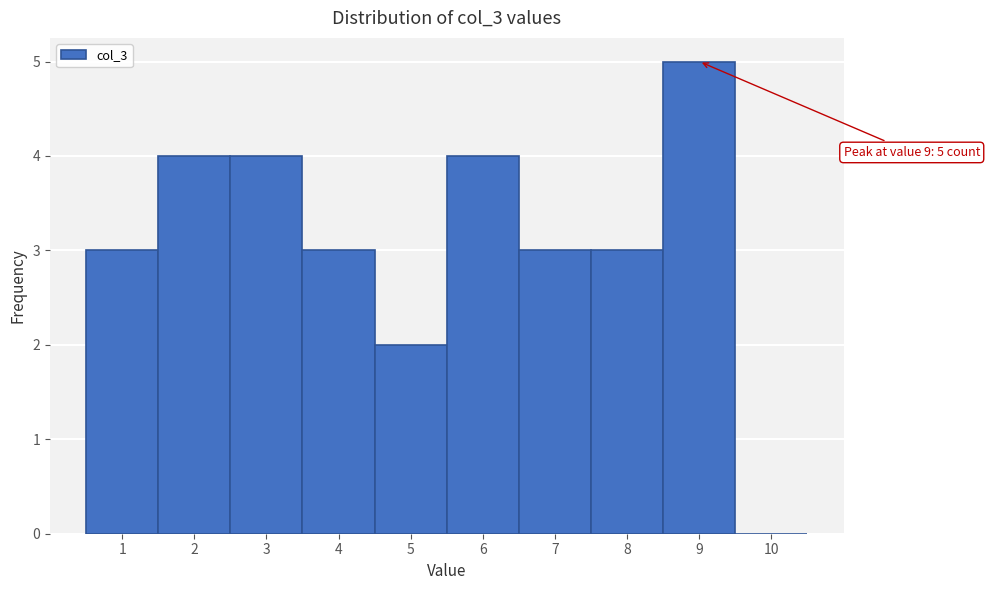

Which range on the x-axis has the tallest bar?

8.5 to 9.5